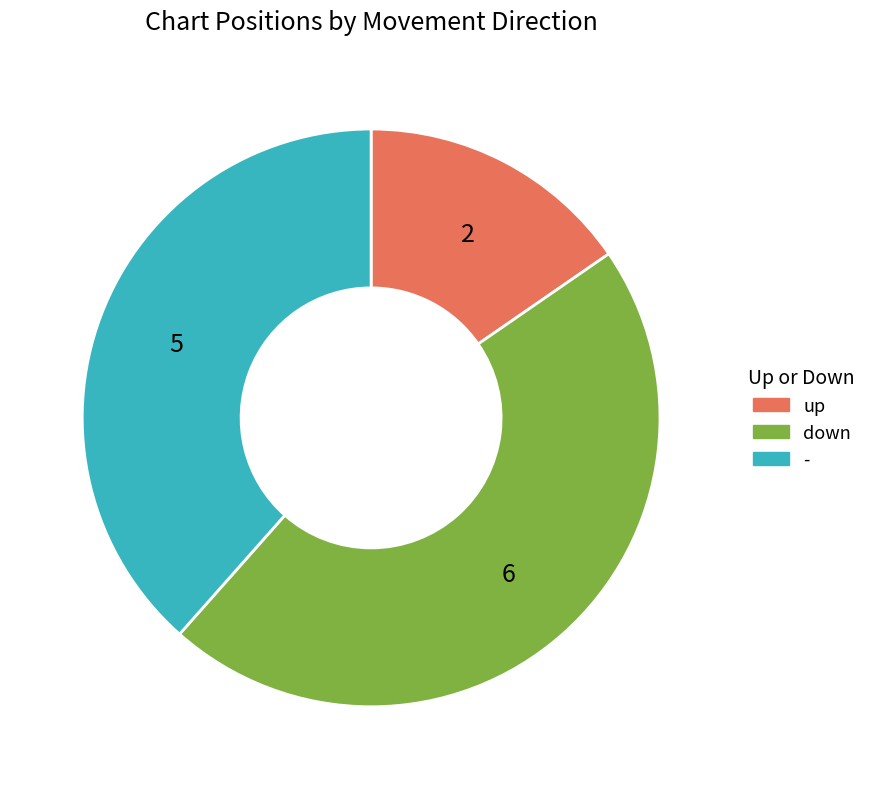

Is there a majority slice in this chart?

No